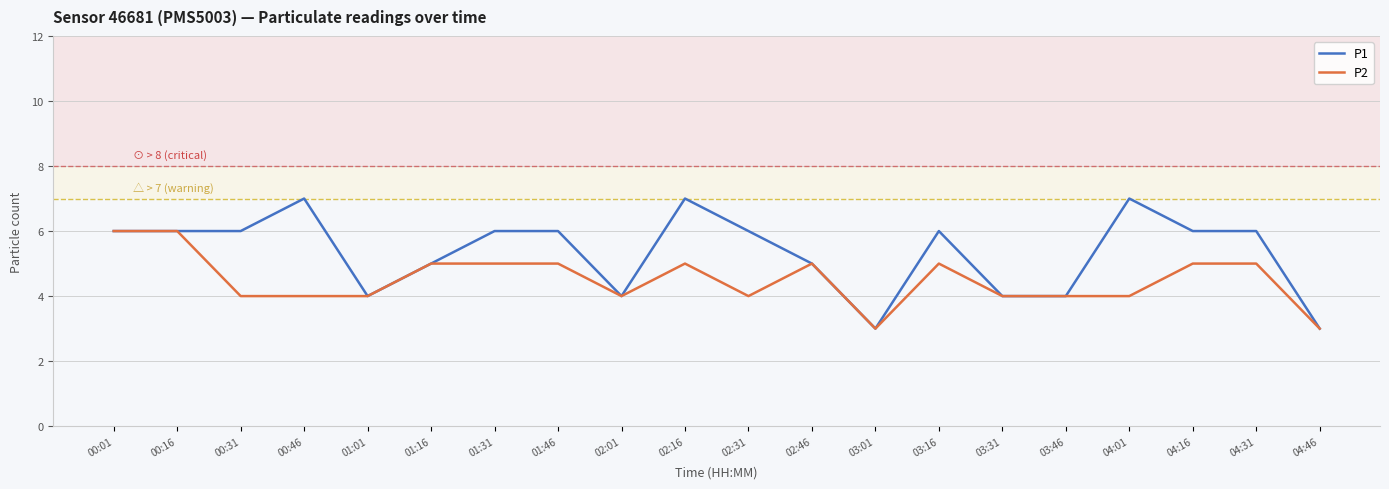

What position from the right is 01:01?

16